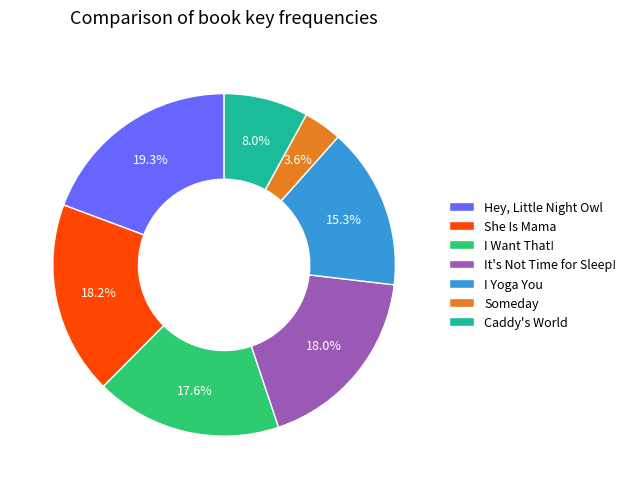

True or false: Someday accounts for 4% of the total.

True